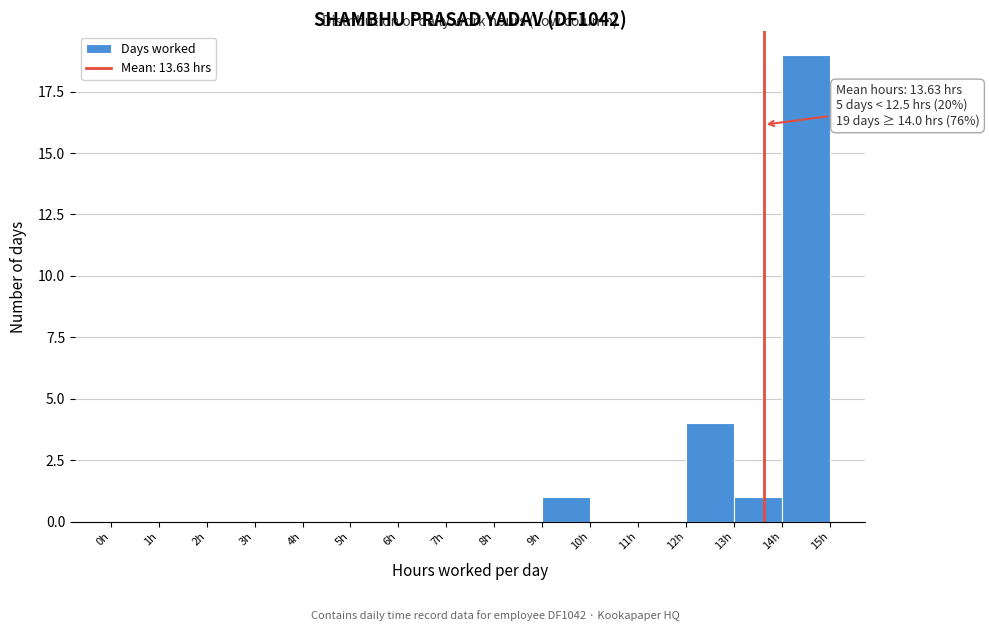

Which range on the x-axis has the tallest bar?

14 to 15